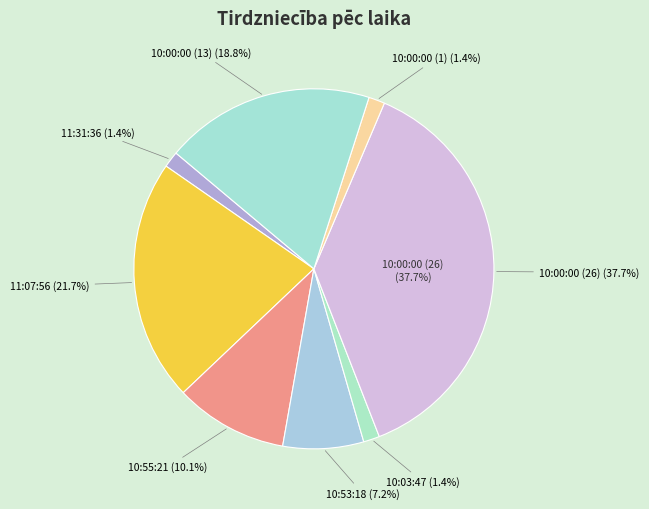

Rank the categories by value from lowest to highest.

11:31:36, 10:03:47, 10:00:00 (1), 10:53:18, 10:55:21, 10:00:00 (13), 11:07:56, 10:00:00 (26)